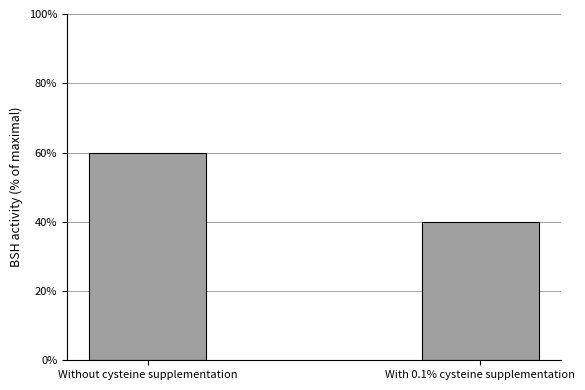

What is the label of the 1st bar from the left?

Without cysteine supplementation